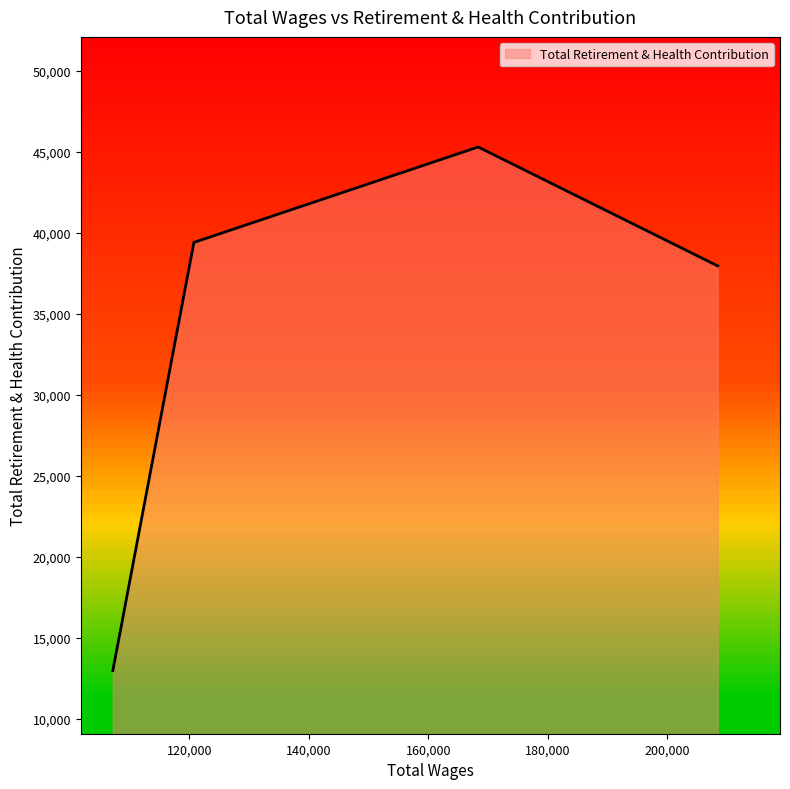

What is the maximum value shown in the chart?

45305